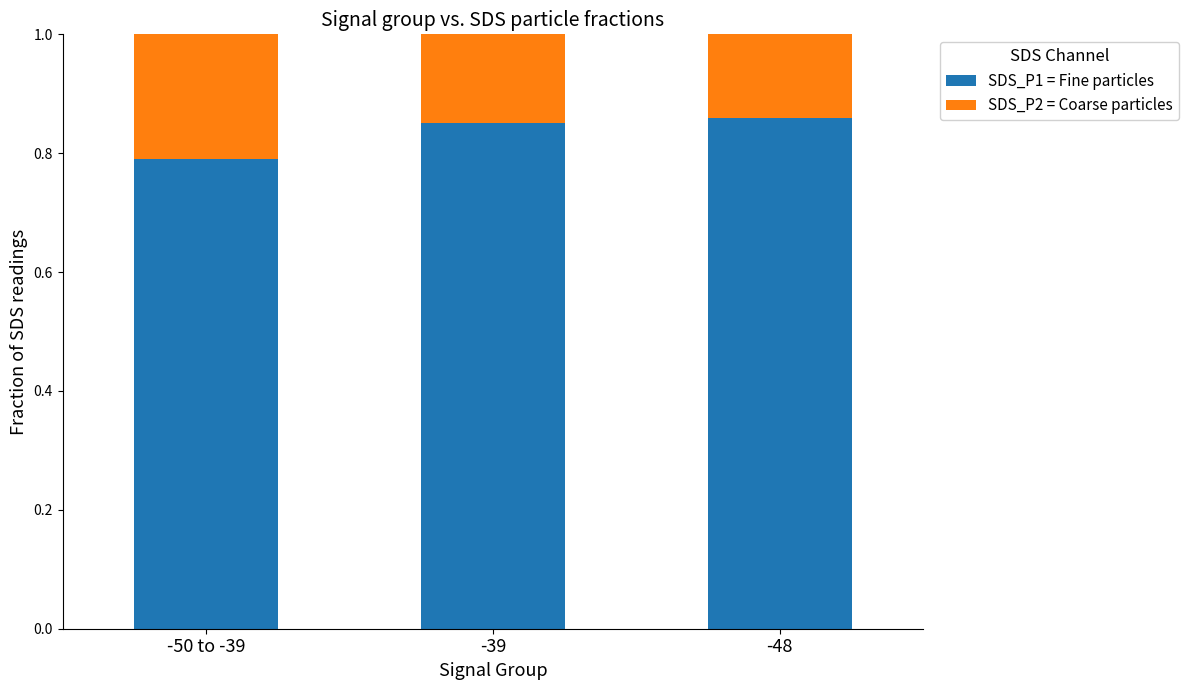

Count the number of data series in this chart.

2